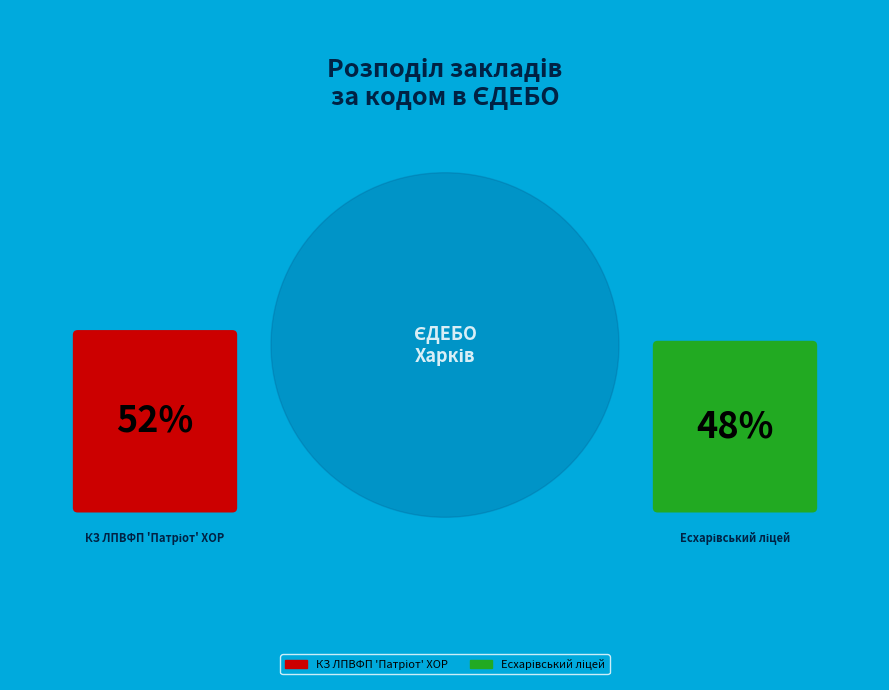

Is the sum of Есхарівський ліцей and КЗ ЛПВФП 'Патріот' ХОР greater than half?

Yes